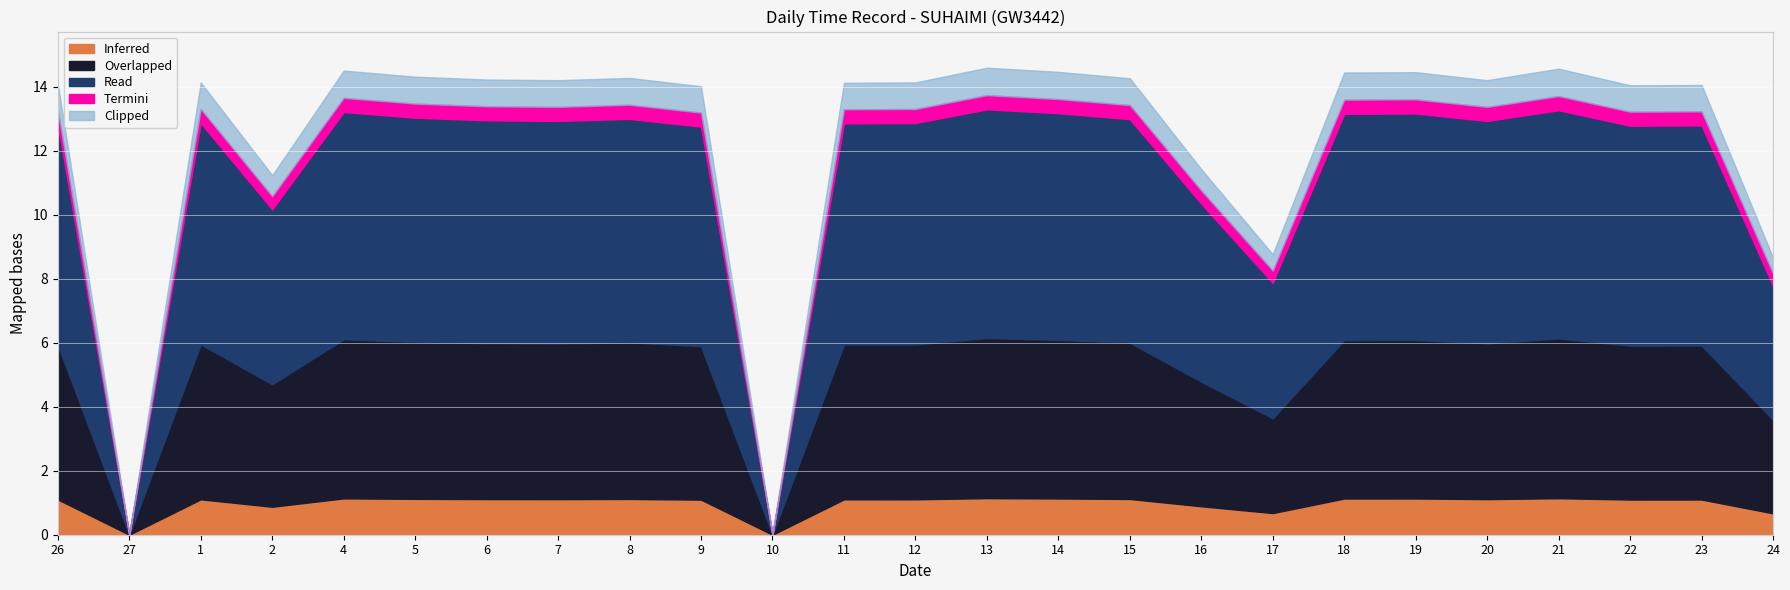

What is the total value across all series at 26?

14.1